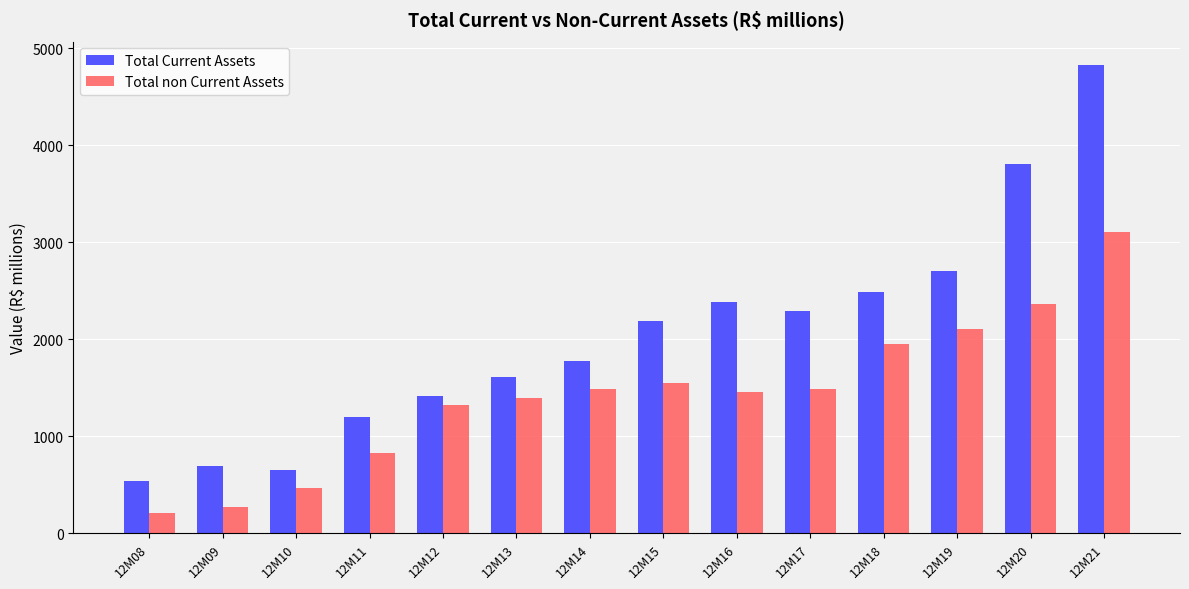

What is the sum of the Total Current Assets values at 12M14 and 12M19?

4477.9